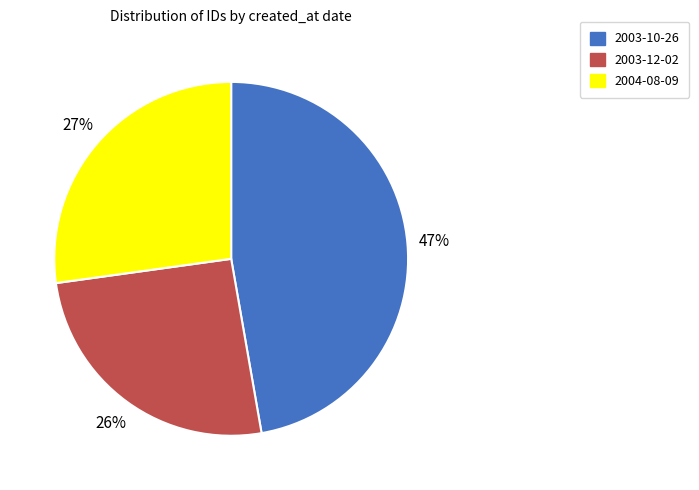

How many slices are in this pie chart?

3